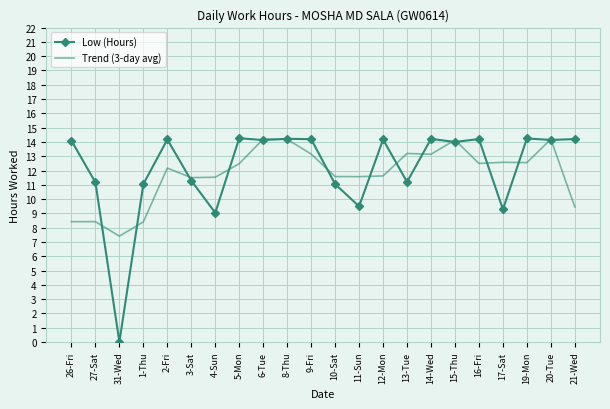

The Trend (3-day avg) series shows 3.1 at 10-Sat. True or false?

False